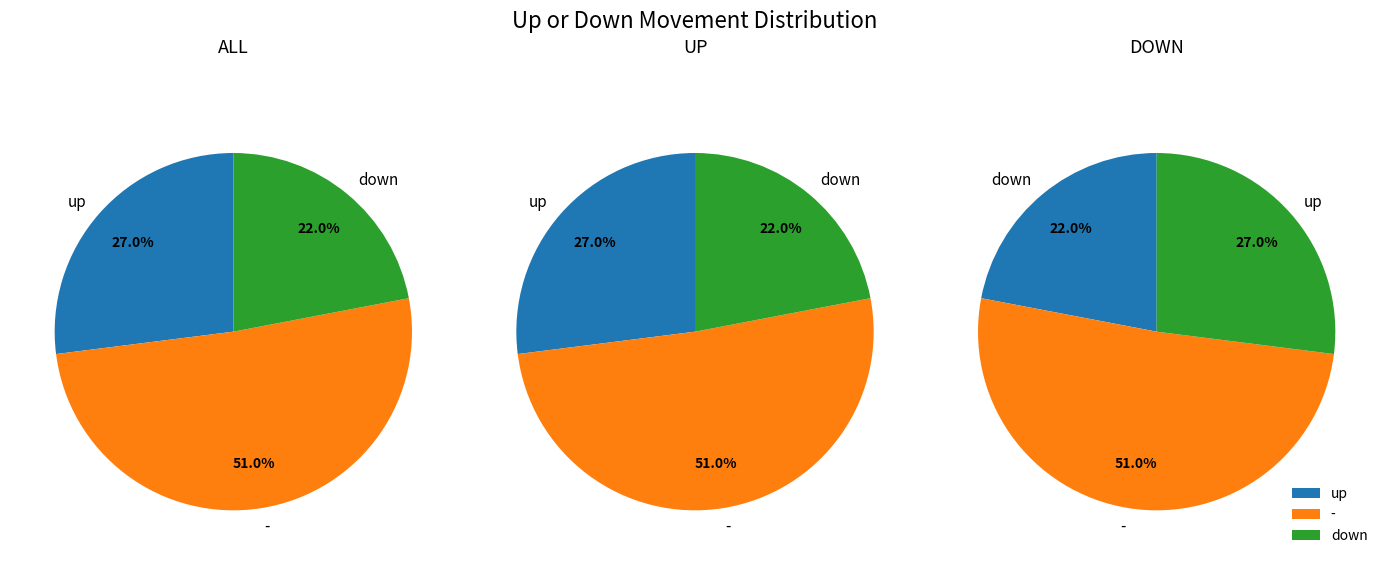

True or false: down accounts for 22% of the total.

True